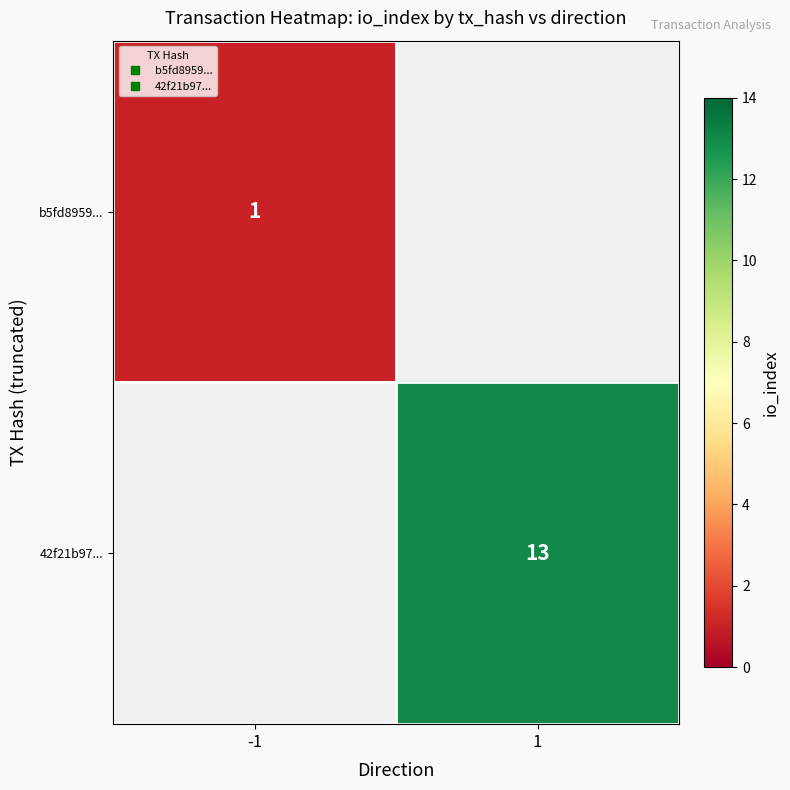

Which label corresponds to the smallest value in the chart?

-1